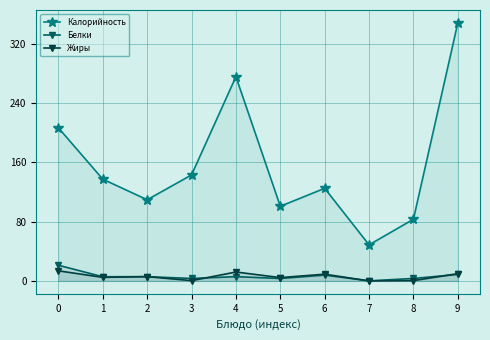

At which category does Калорийность reach its first local valley?

2